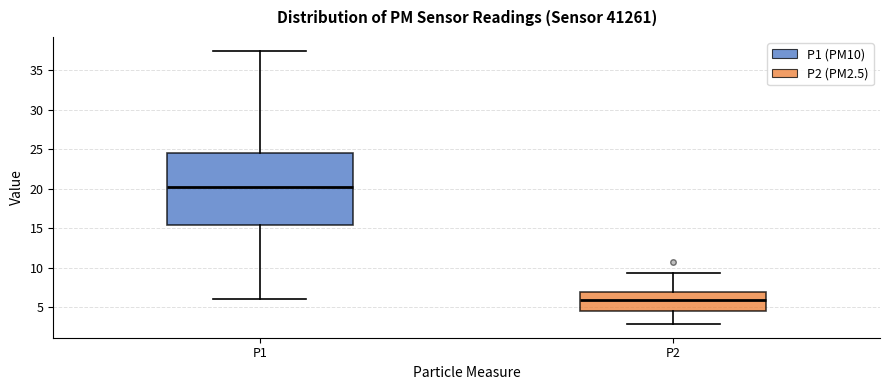

Reading left to right, transcribe this box plot: for each box, give where its median line is, the range the box spans, and where its two whiskers end, as read against the y-axis. The values are not printed on the chart, so give them approximately, as read against the axis.

P1: median 20.0, box 15.5 to 24.5, whiskers 6.0 to 37.5
P2: median 6.0, box 4.5 to 7.0, whiskers 3.0 to 9.5